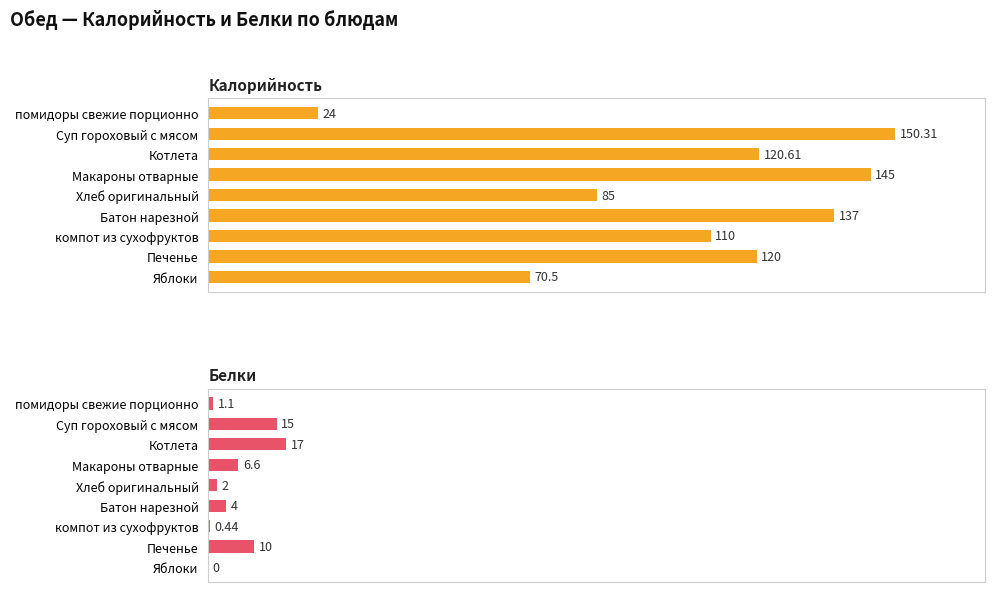

What is the value of the Калорийность bar at the 5th from the left?

85.0